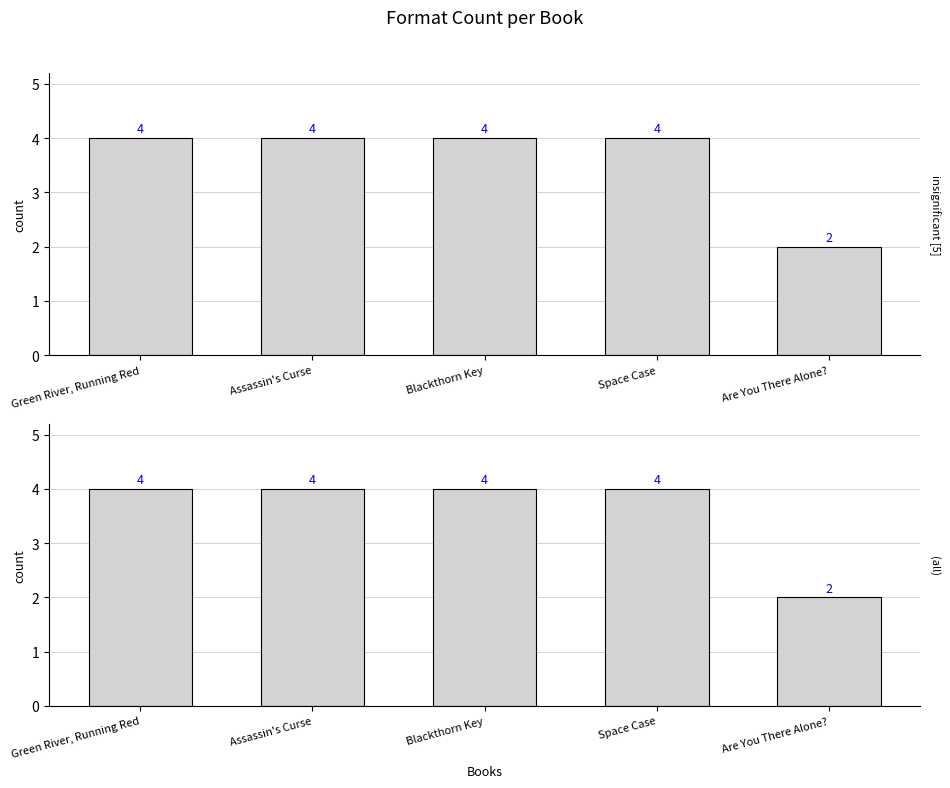

Approximately how many times larger is the value at Green River, Running Red compared to Blackthorn Key?

1.0